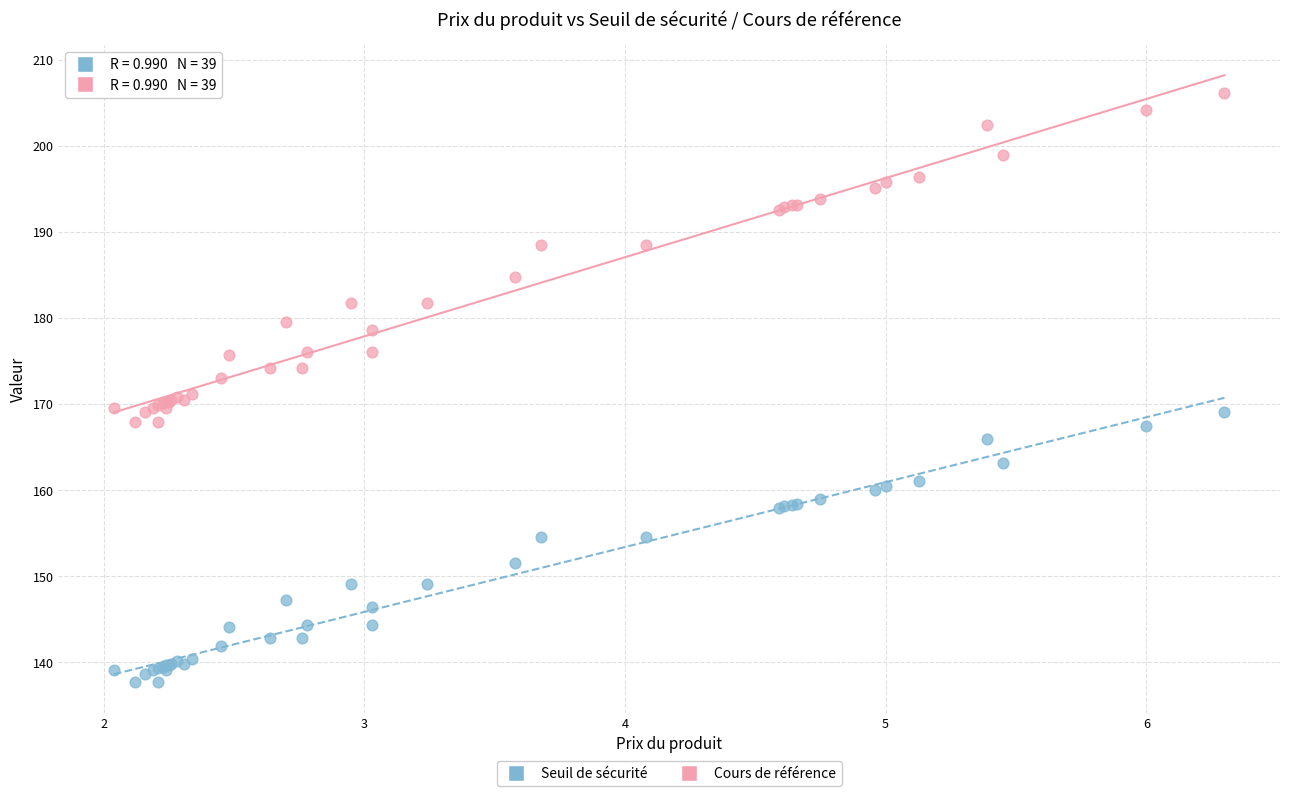

Which series contains the highest Y value?

Cours de référence